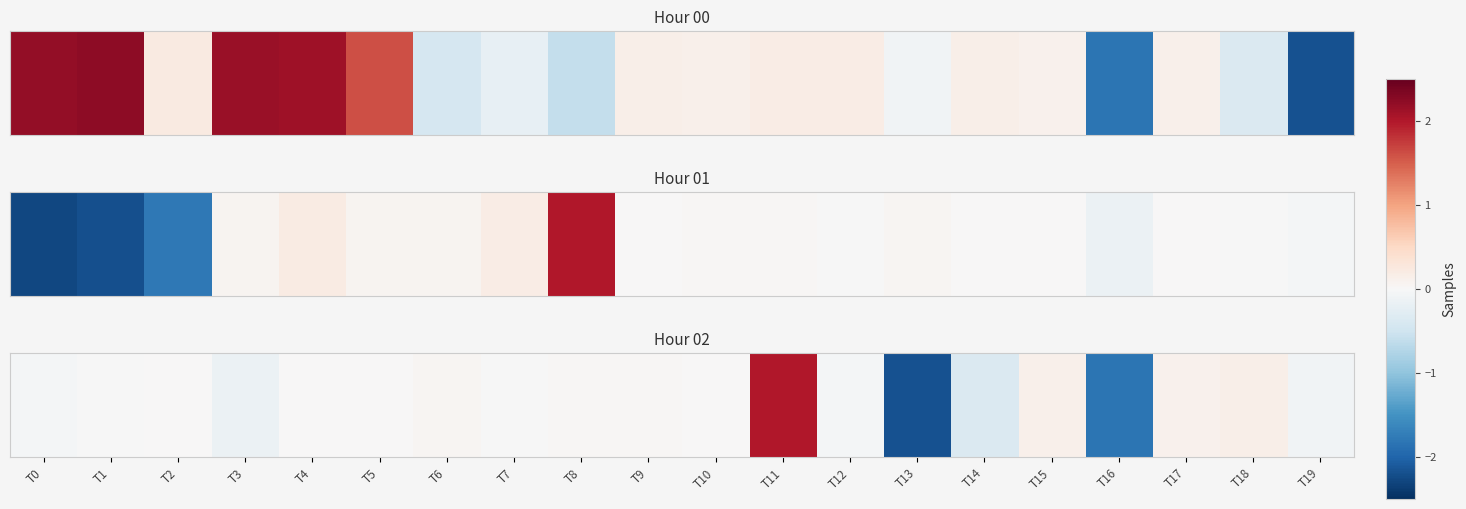

Reading left to right, extract all data points from this chart.

T0=-0.0	T1=-0.0	T2=0.0	T3=-0.2	T4=0.0	T5=0.0	T6=0.0	T7=-0.0	T8=0.0	T9=0.0	T10=0.0	T11=2.0	T12=-0.0	T13=-2.2	T14=-0.4	T15=0.1	T16=-1.8	T17=0.1	T18=0.1	T19=-0.1